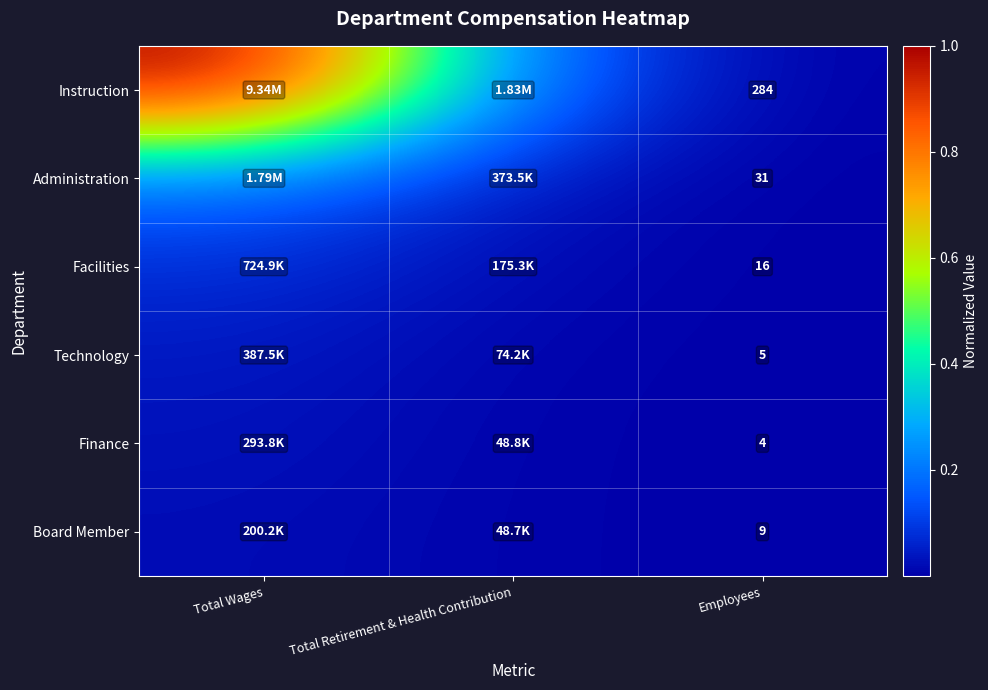

At Employees, list the series in order from largest to smallest.

Instruction, Administration, Facilities, Board Member, Technology, Finance